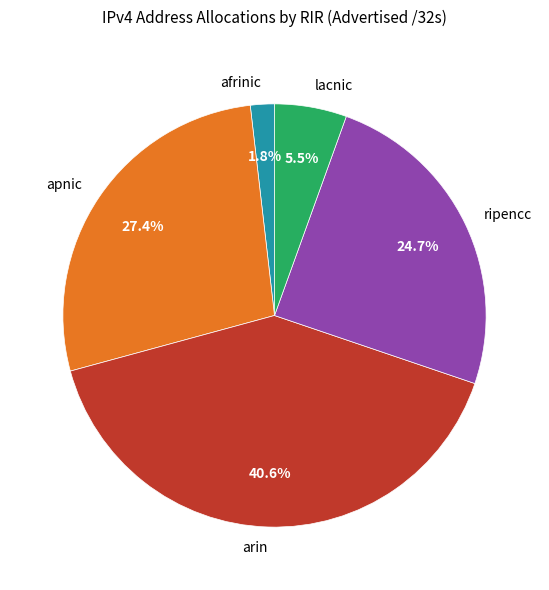

Does any single category account for the majority?

No